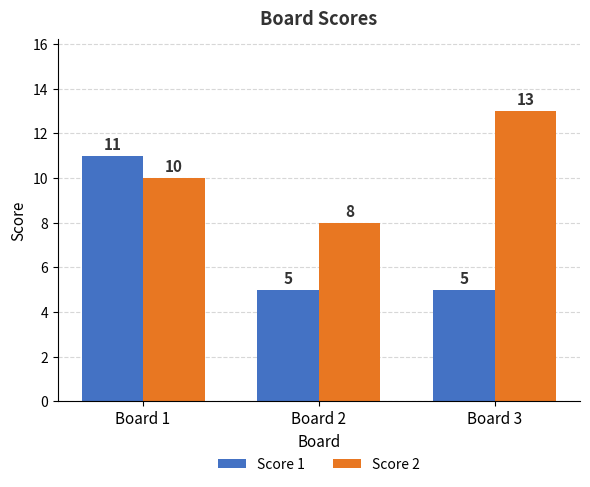

Read the Score 2 value at Board 1.

10